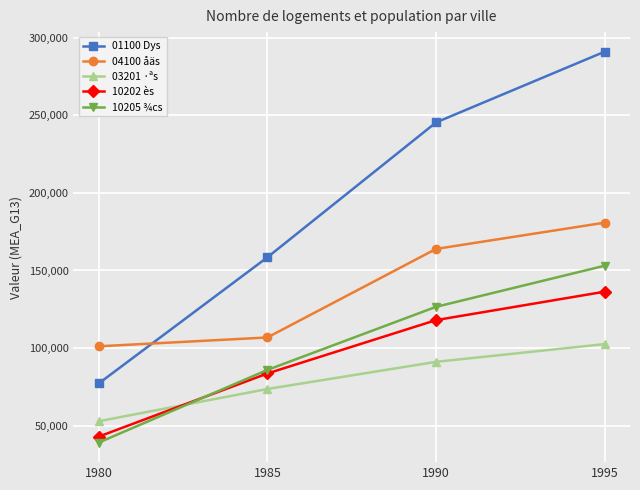

Which category has the highest value in the 01100 Dys series?

1995